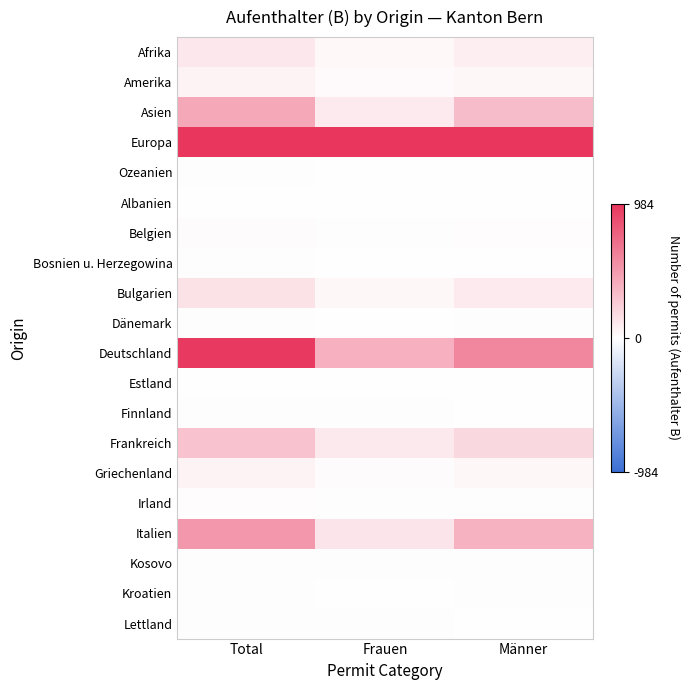

At how many categories does at least one series exceed 221?

3